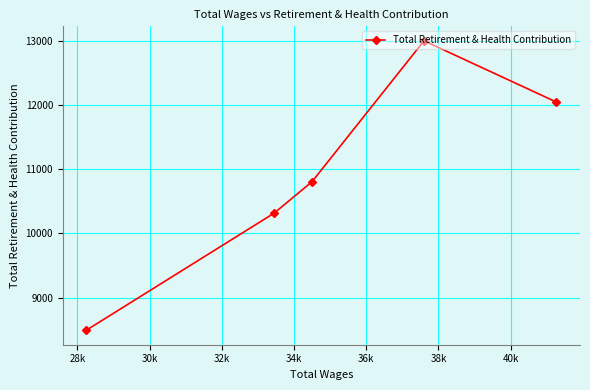

What is the average value?

10930